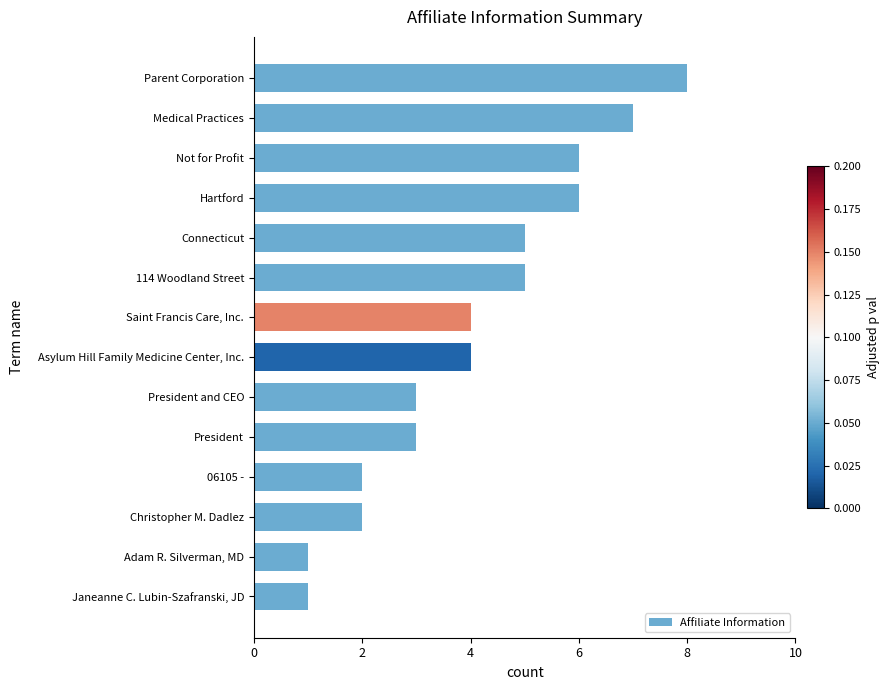

Reading top to bottom, transcribe all the data shown in this chart.

8	7	6	6	5	5	4	4	3	3	2	2	1	1